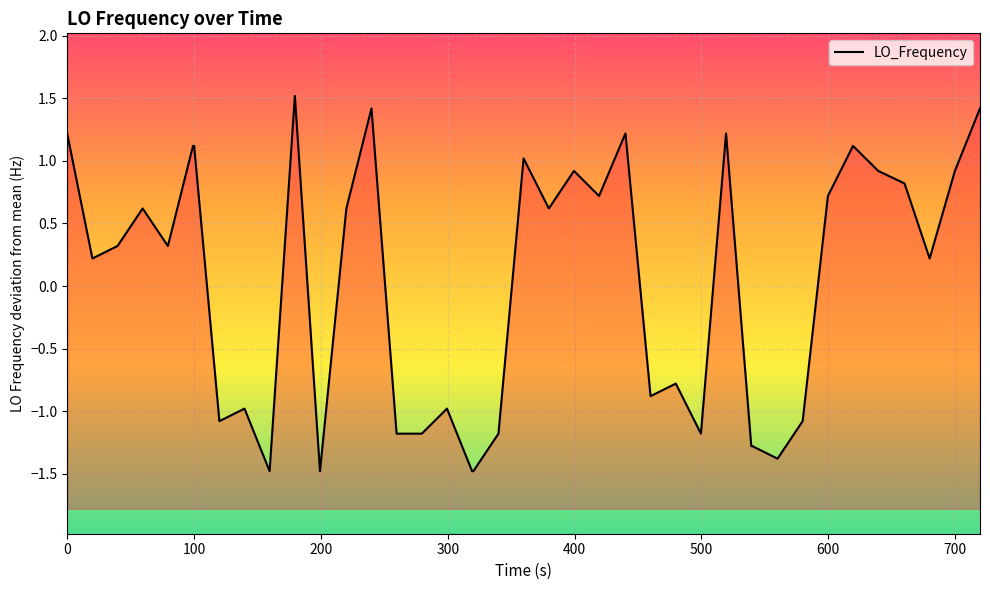

Reading left to right, transcribe all the data shown in this chart.

1.2	0.2	0.3	0.6	0.3	1.1	1.1	-1.1	-1.0	-1.5	1.5	-1.5	0.6	1.4	-1.2	-1.2	-1.0	-1.5	-1.5	-1.2	1.0	0.6	0.9	0.7	1.2	-0.9	-0.8	-1.2	1.2	-1.3	-1.3	-1.4	-1.1	0.7	1.1	0.9	0.8	0.2	0.9	1.4